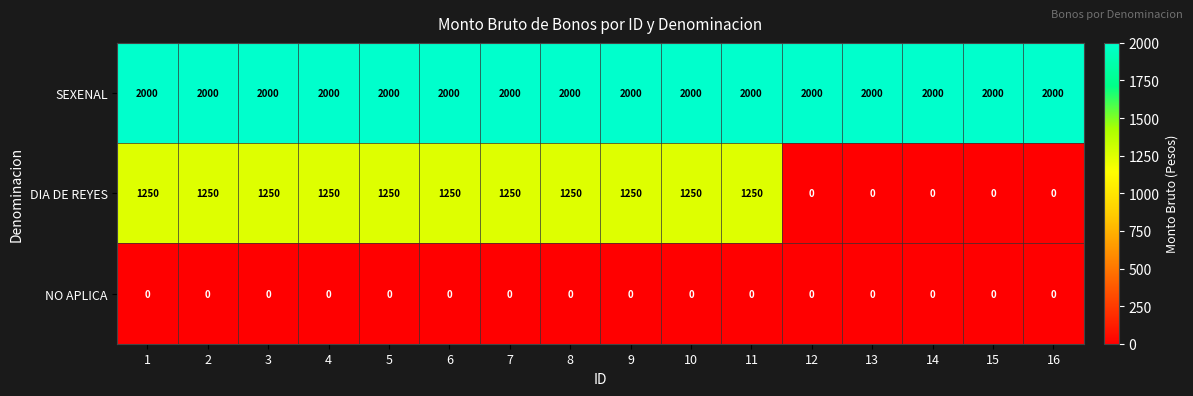

List the series in order of their overall mean, lowest first.

NO APLICA, DIA DE REYES, SEXENAL